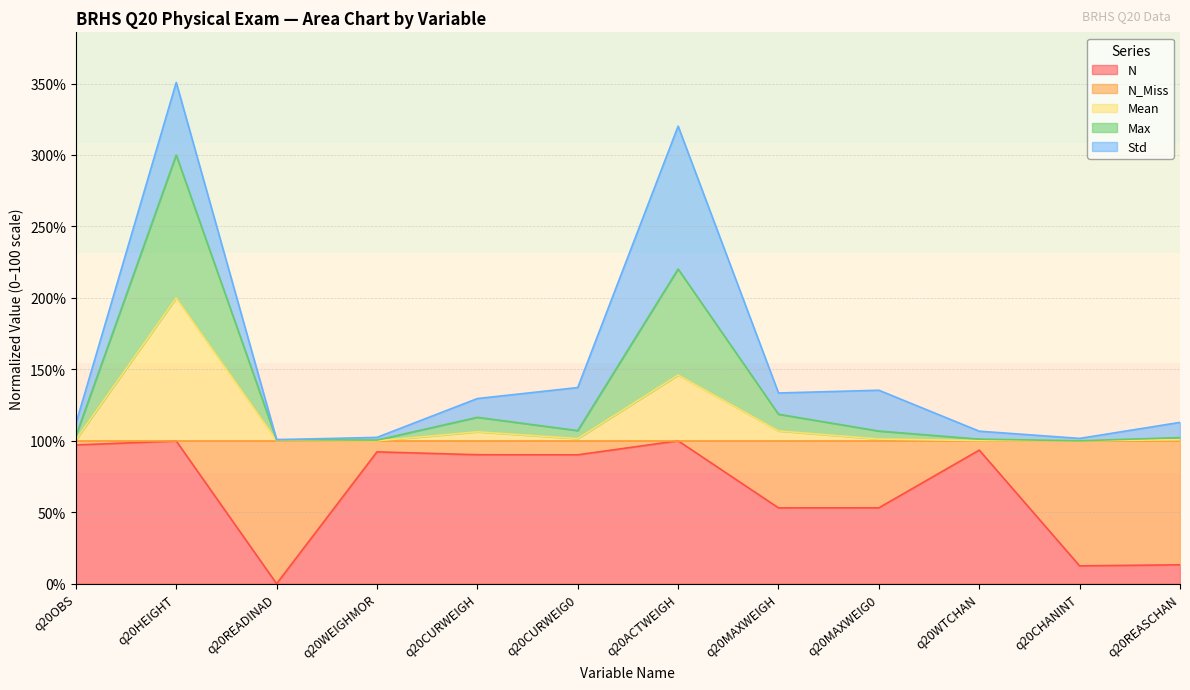

What position from the left is q20CURWEIG0?

6